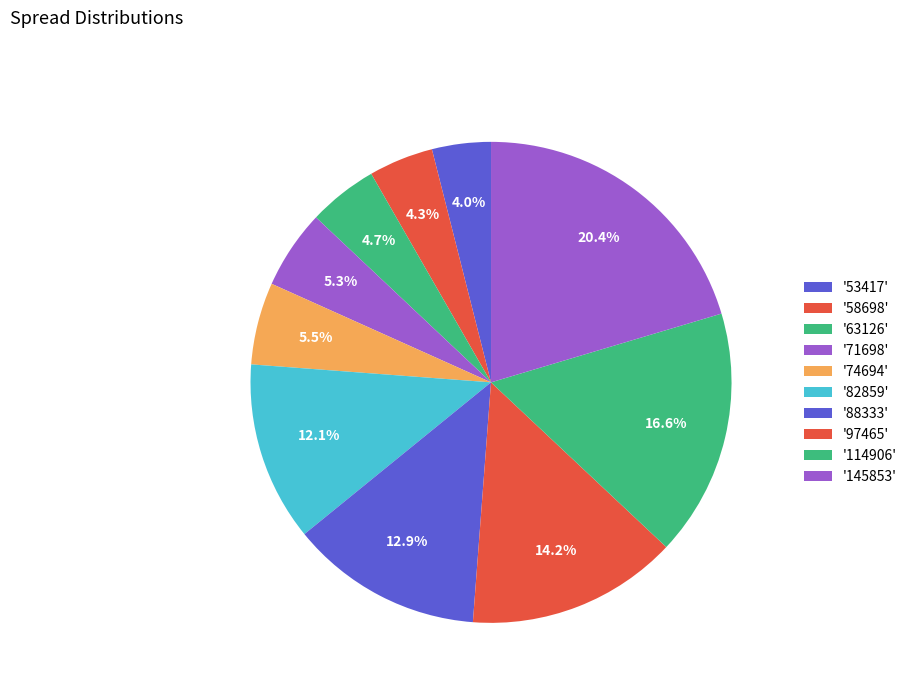

Rank the categories by value from lowest to highest.

53417, 58698, 63126, 71698, 74694, 82859, 88333, 97465, 114906, 145853